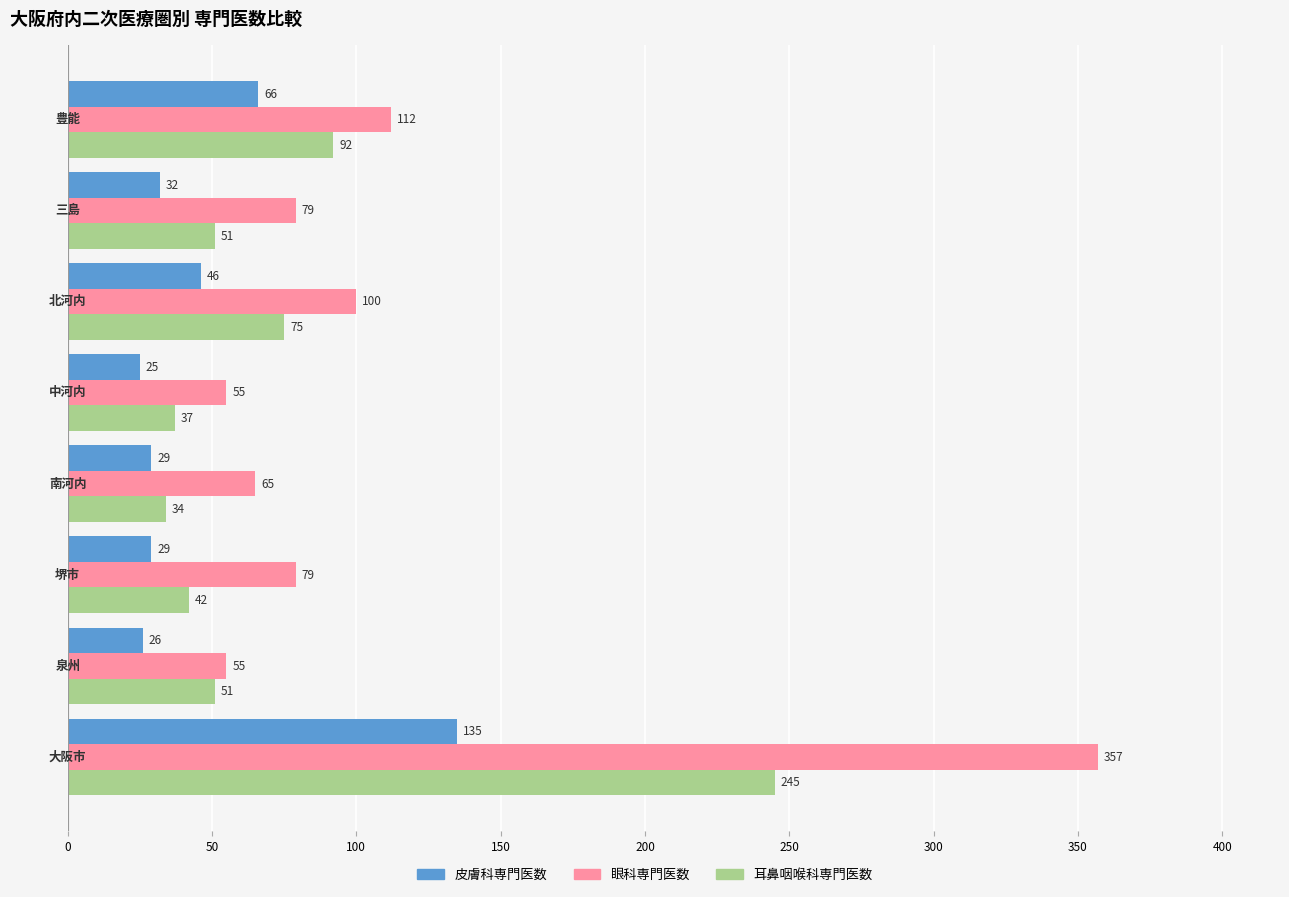

List the series in order of their overall mean, highest first.

眼科専門医数, 耳鼻咽喉科専門医数, 皮膚科専門医数